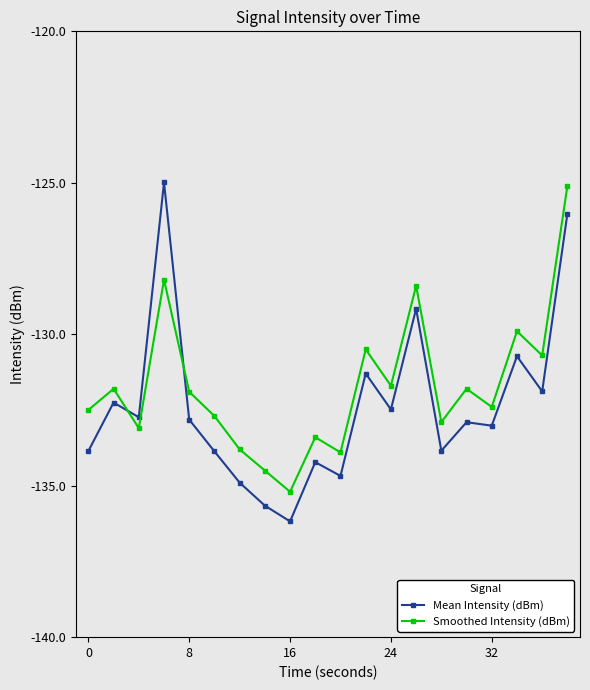

What is the value of the Mean Intensity (dBm) point at the 19th from the left?

-131.9